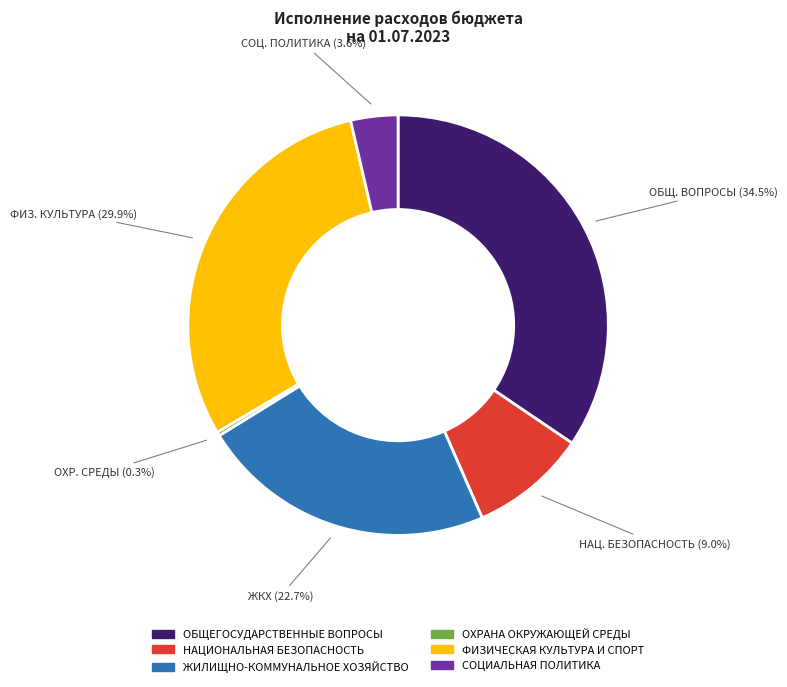

Rank the categories by value from highest to lowest.

ОБЩЕГОСУДАРСТВЕННЫЕ ВОПРОСЫ, ФИЗИЧЕСКАЯ КУЛЬТУРА И СПОРТ, ЖИЛИЩНО-КОММУНАЛЬНОЕ ХОЗЯЙСТВО, НАЦИОНАЛЬНАЯ БЕЗОПАСНОСТЬ, СОЦИАЛЬНАЯ ПОЛИТИКА, ОХРАНА ОКРУЖАЮЩЕЙ СРЕДЫ